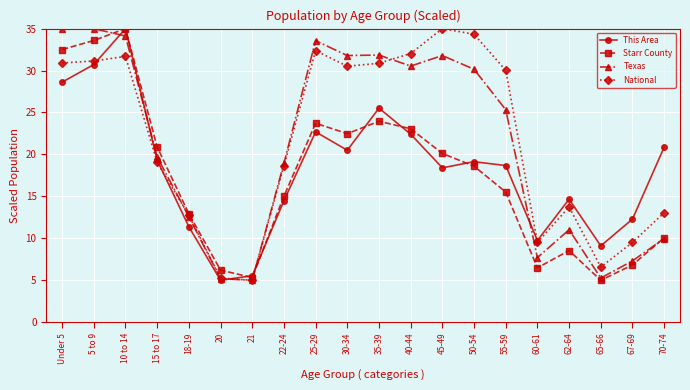

Between 50-54 and 67-69, which series saw the biggest shift?

National